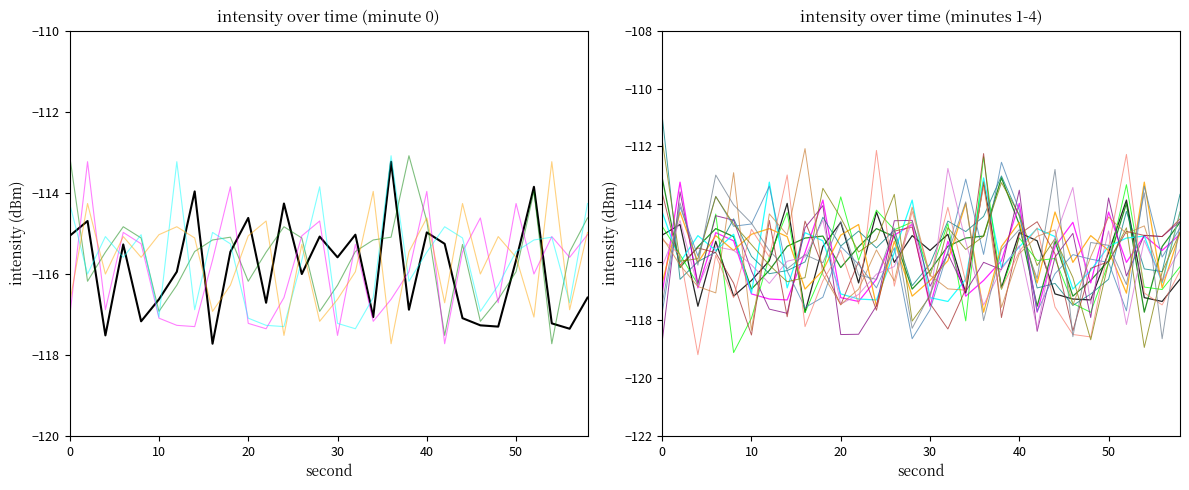

What is the highest value of the minute_0 series?

-113.2